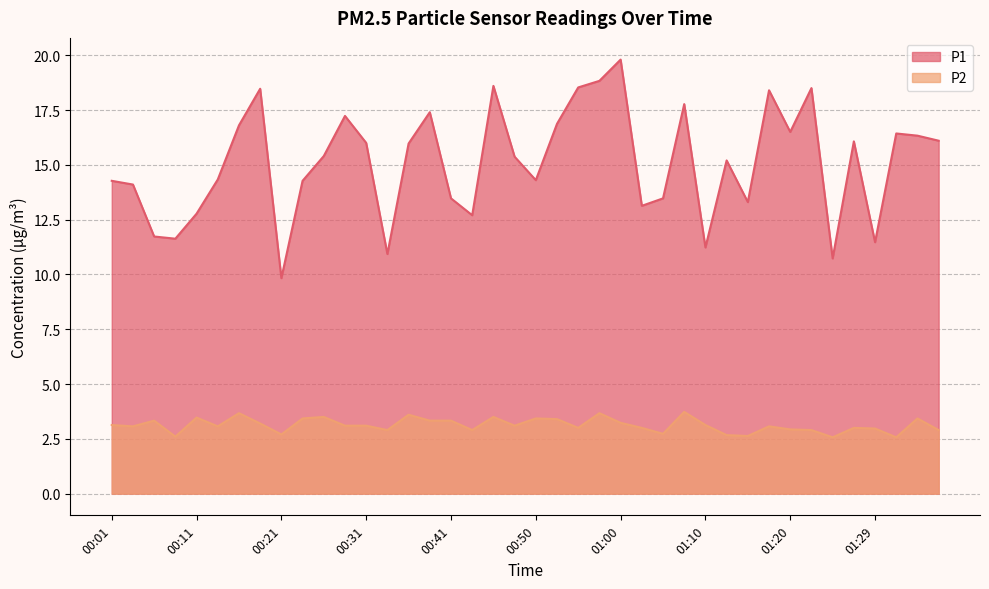

How many series are shown in this chart?

2